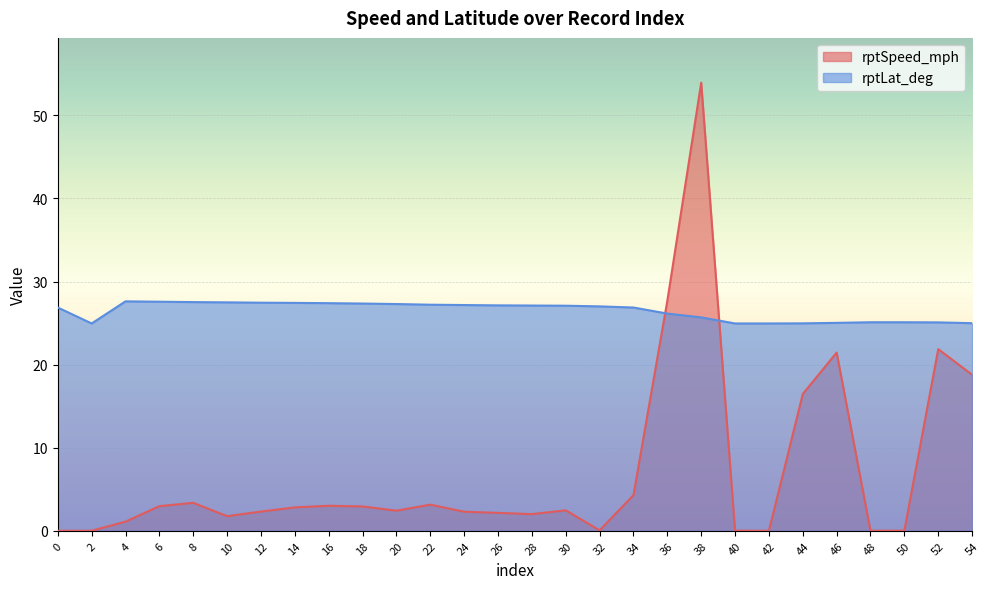

What is the total value across all series at 36?

53.8